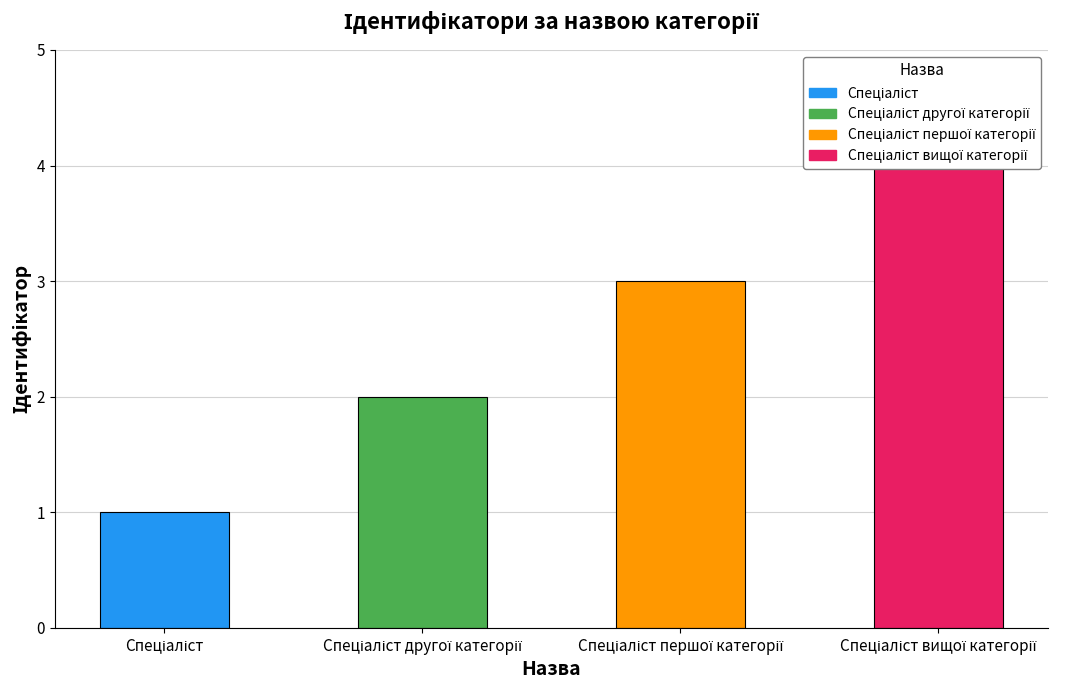

Which has a higher value, Спеціаліст or Спеціаліст другої категорії?

Спеціаліст другої категорії